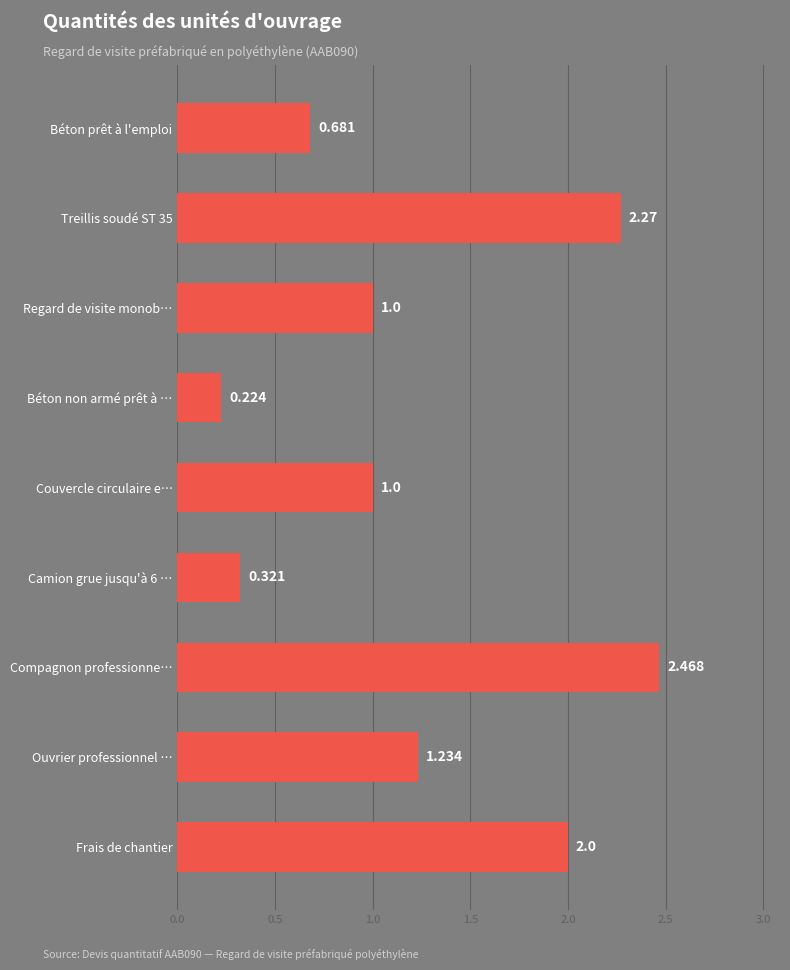

How many series are shown in this chart?

1